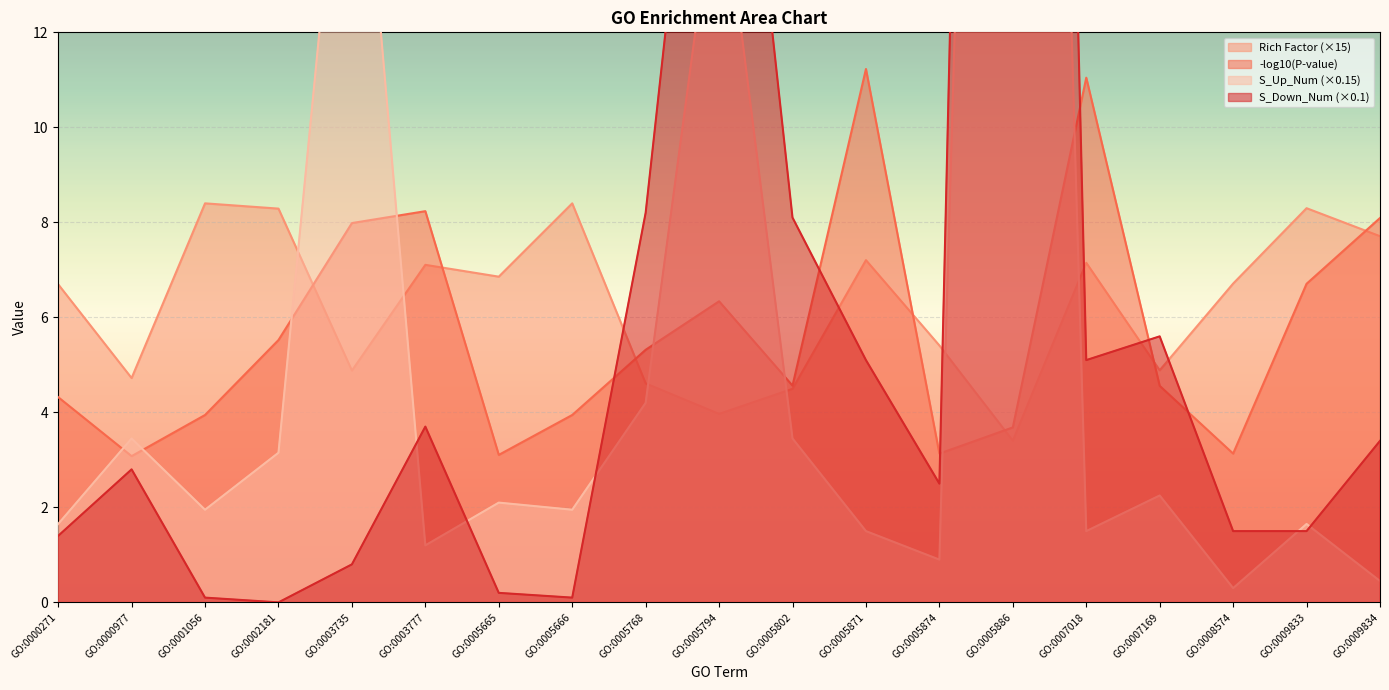

Where does the S_Up_Num series first go above 1?

GO:0000271